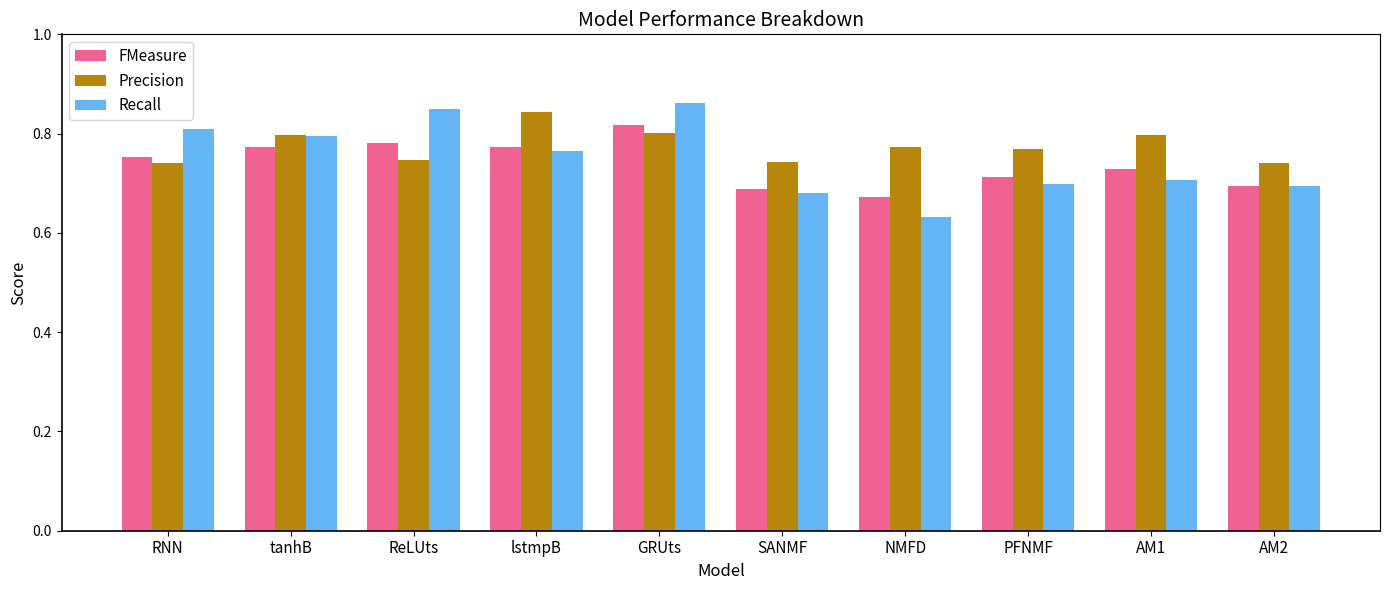

Which series has the largest range (max minus min)?

Recall